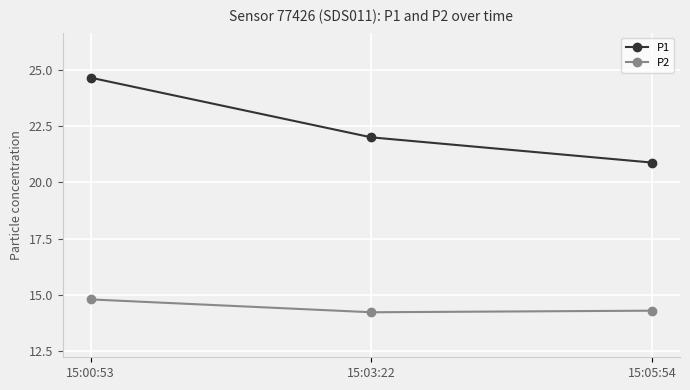

What position from the right is 15:05:54?

1